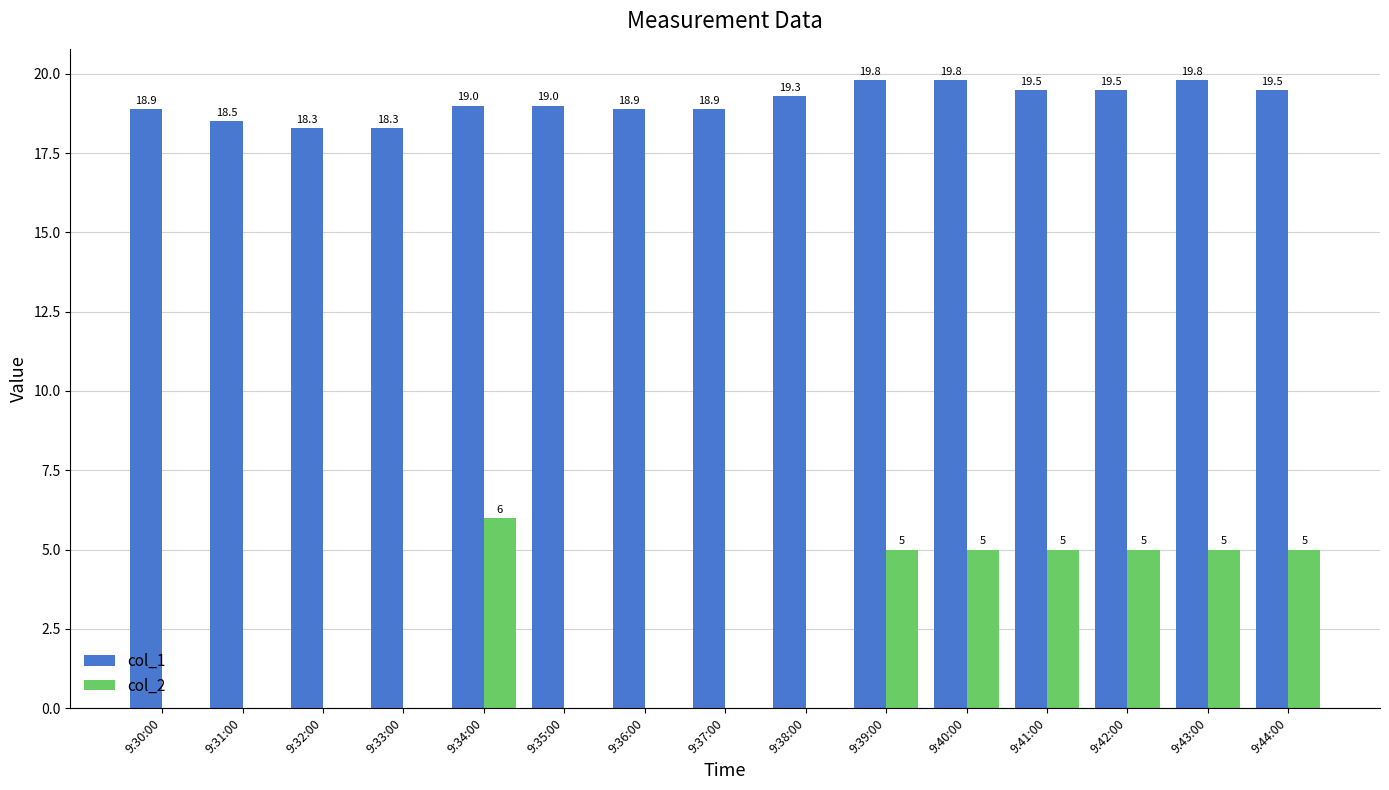

The value of col_2 at 9:30:00 is -2.2. True or false?

False